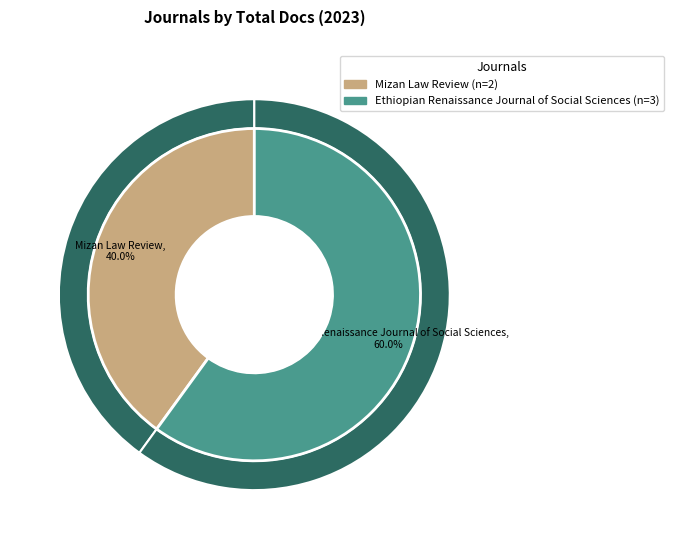

Is there any slice that represents more than half of the pie?

Yes